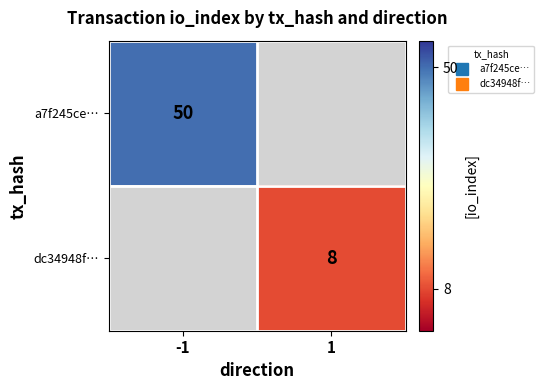

At which label does dc34948f… reach its minimum?

-1